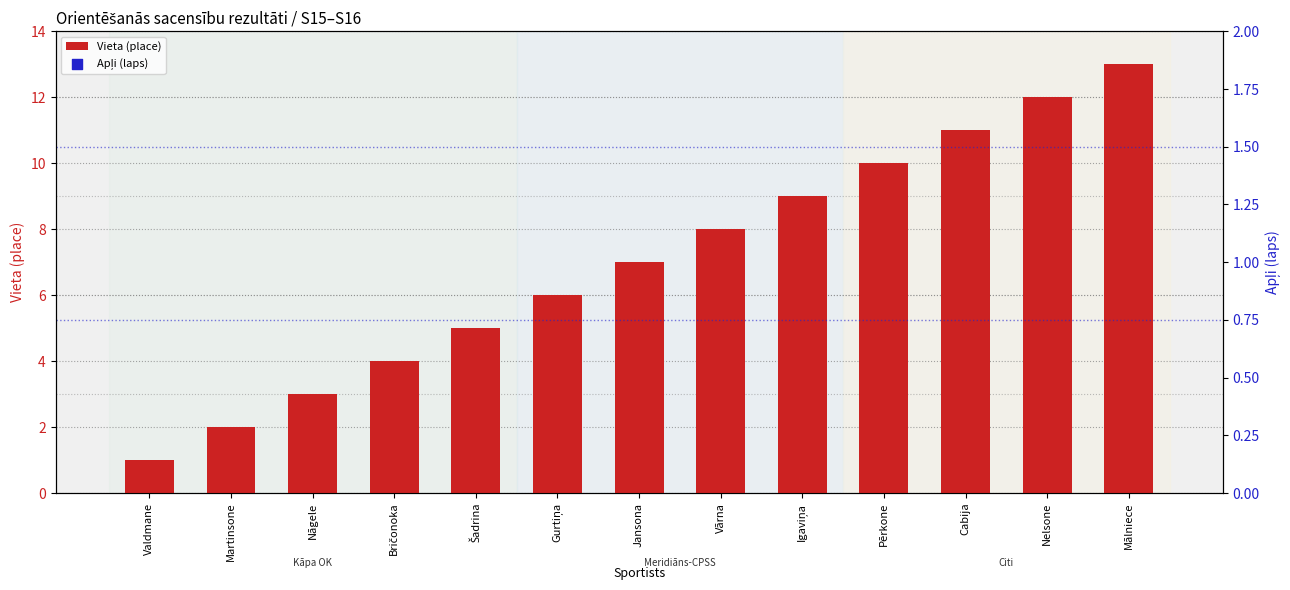

Which series reaches the minimum Y coordinate?

Vieta (place)